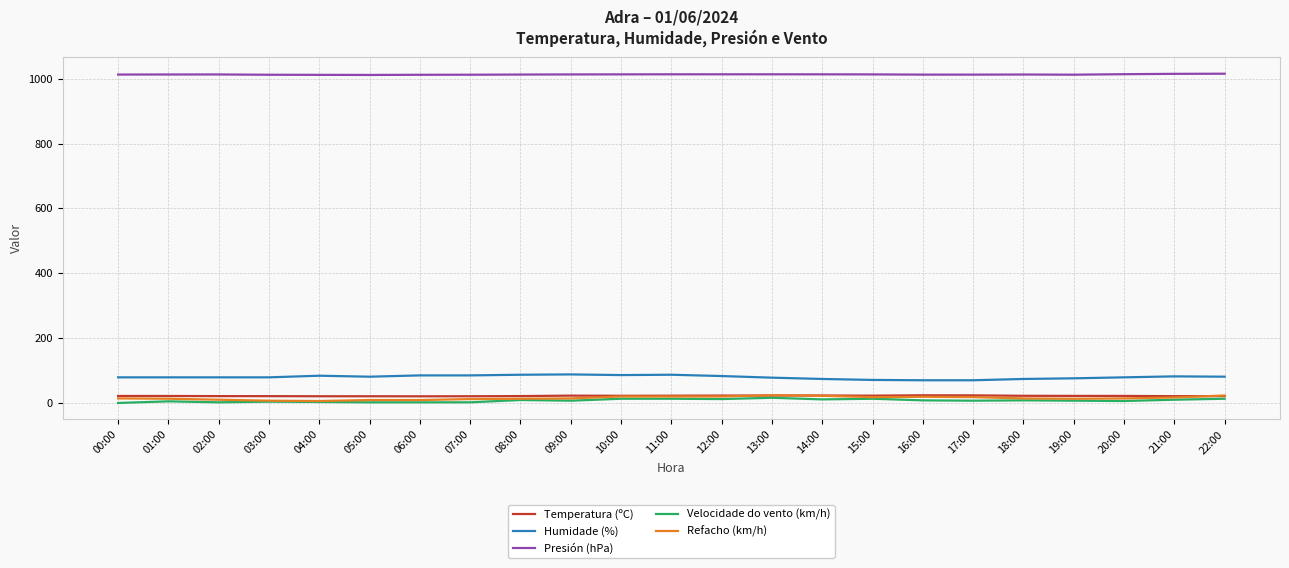

Is the value of Refacho (km/h) at 09:00 greater than the value of Humidade (%) at 10:00?

No